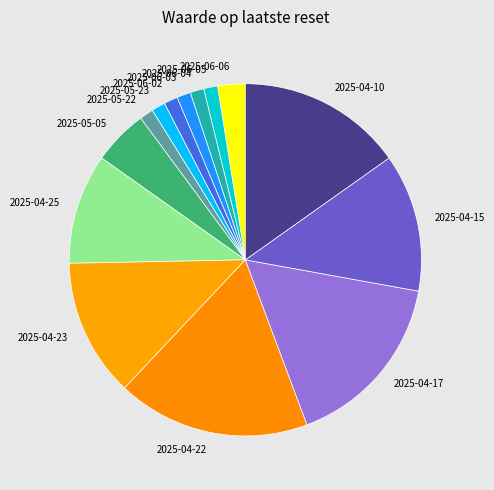

Which category has the biggest portion of the pie?

2025-04-22